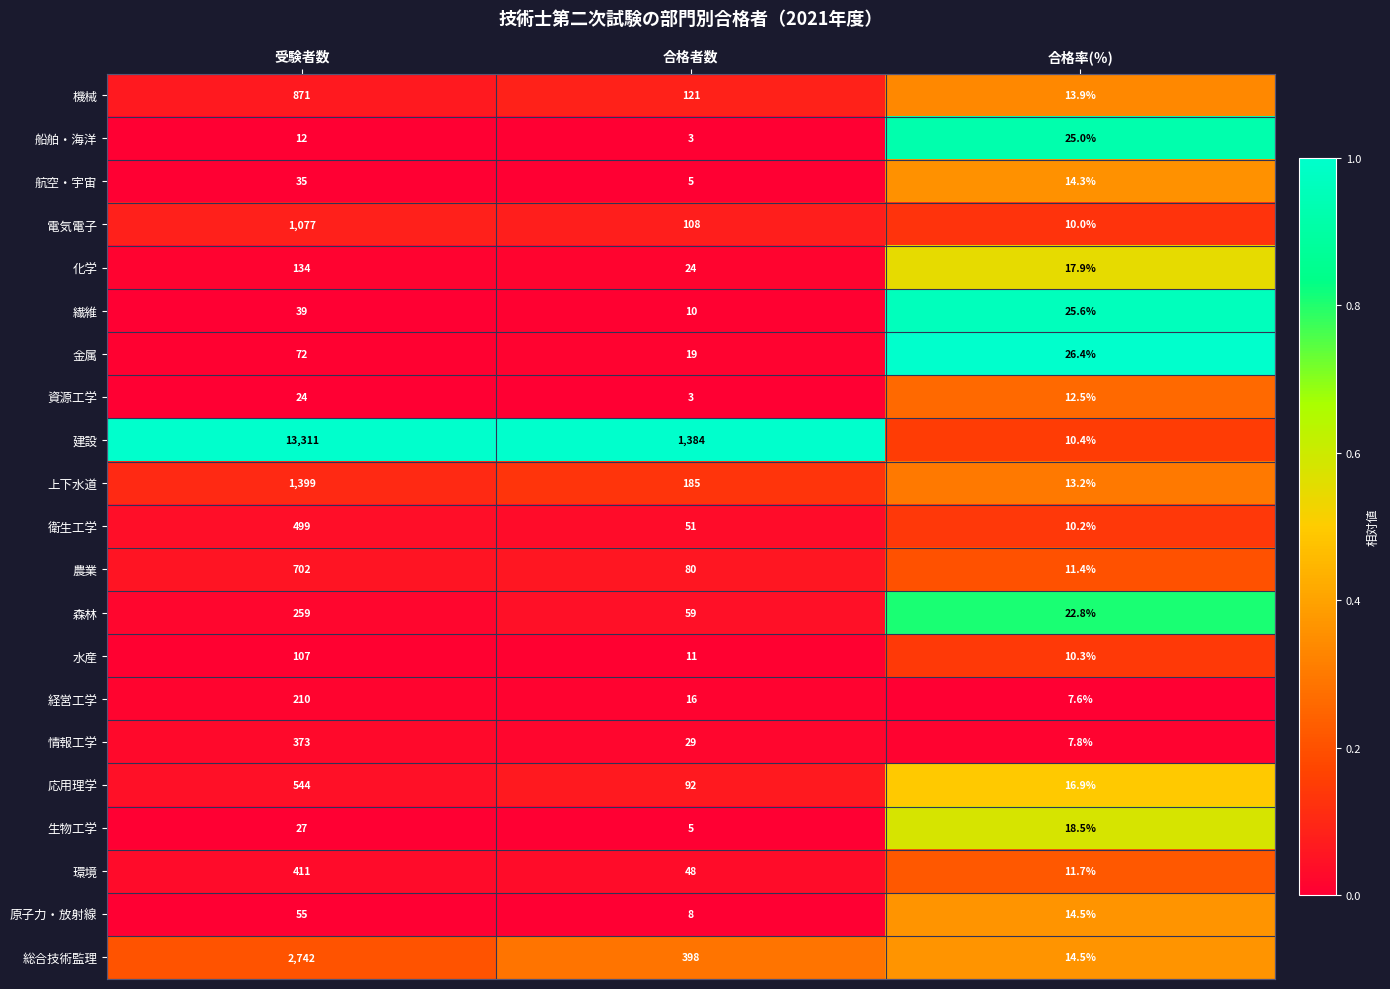

At which category is the sum across all series the highest?

受験者数